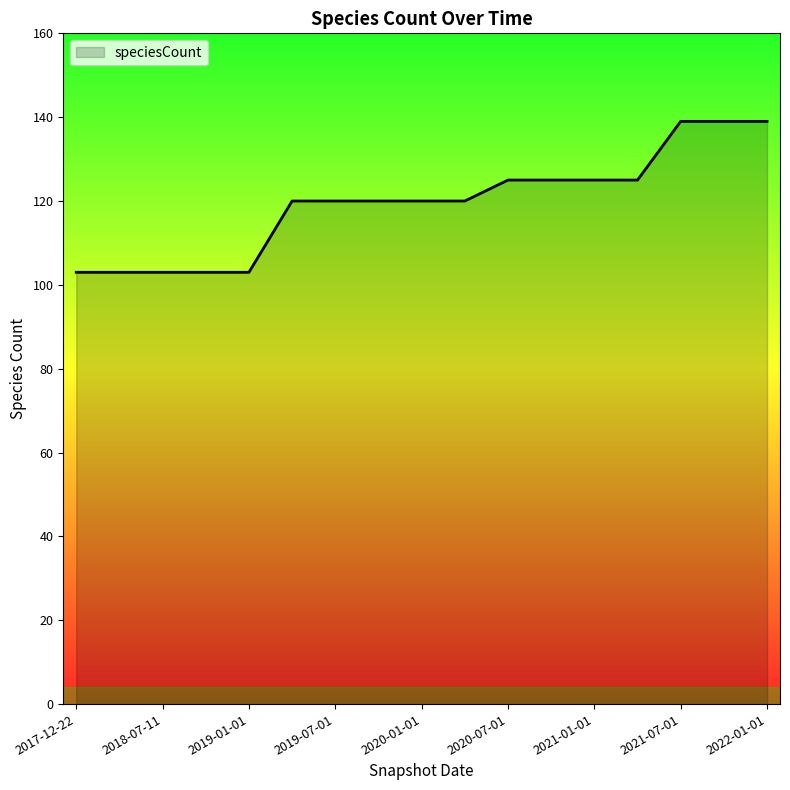

What is the maximum value shown in the chart?

139